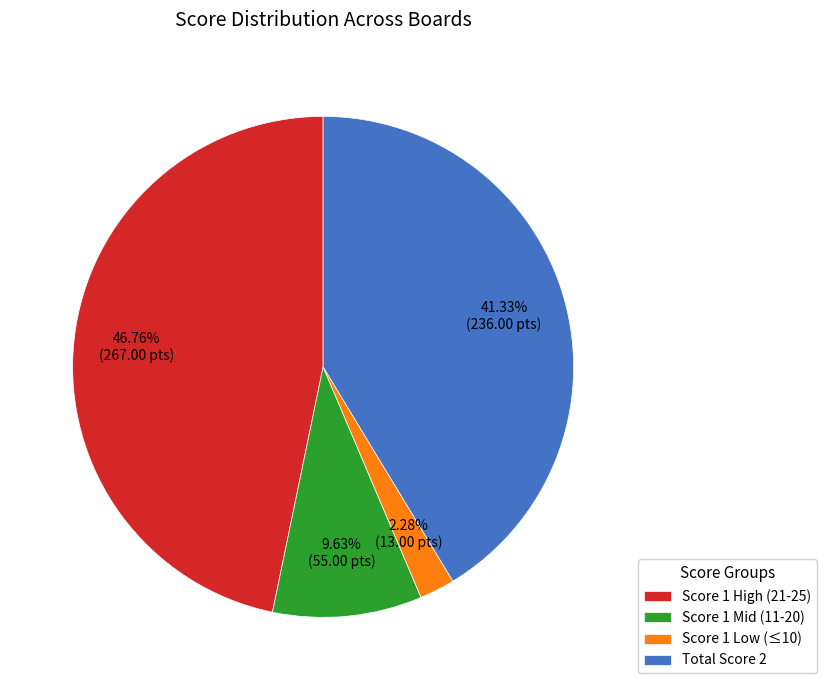

Is there any slice that represents more than half of the pie?

No